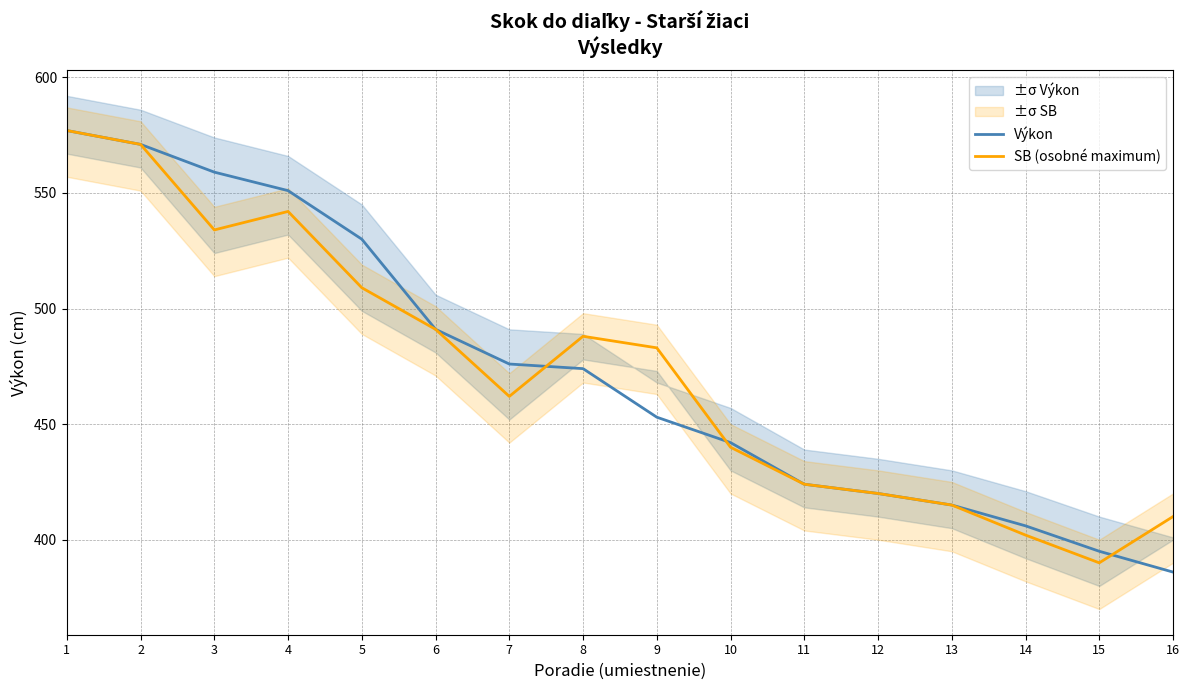

Between which two adjacent categories do Výkon and SB (osobné maximum) first intersect?

7 and 8